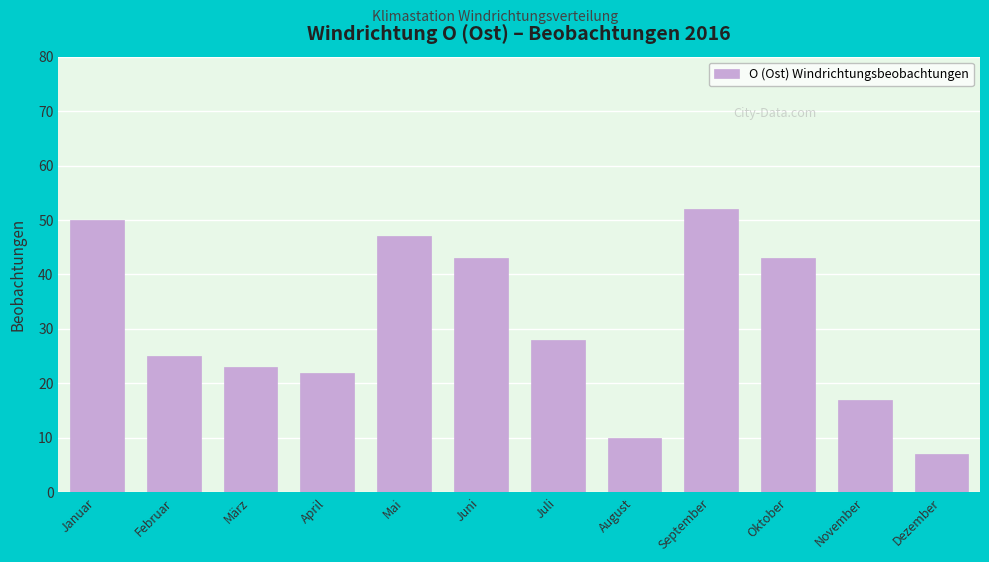

Reading left to right, what are all the values shown in this chart?

Januar=50	Februar=25	März=23	April=22	Mai=47	Juni=43	Juli=28	August=10	September=52	Oktober=43	November=17	Dezember=7